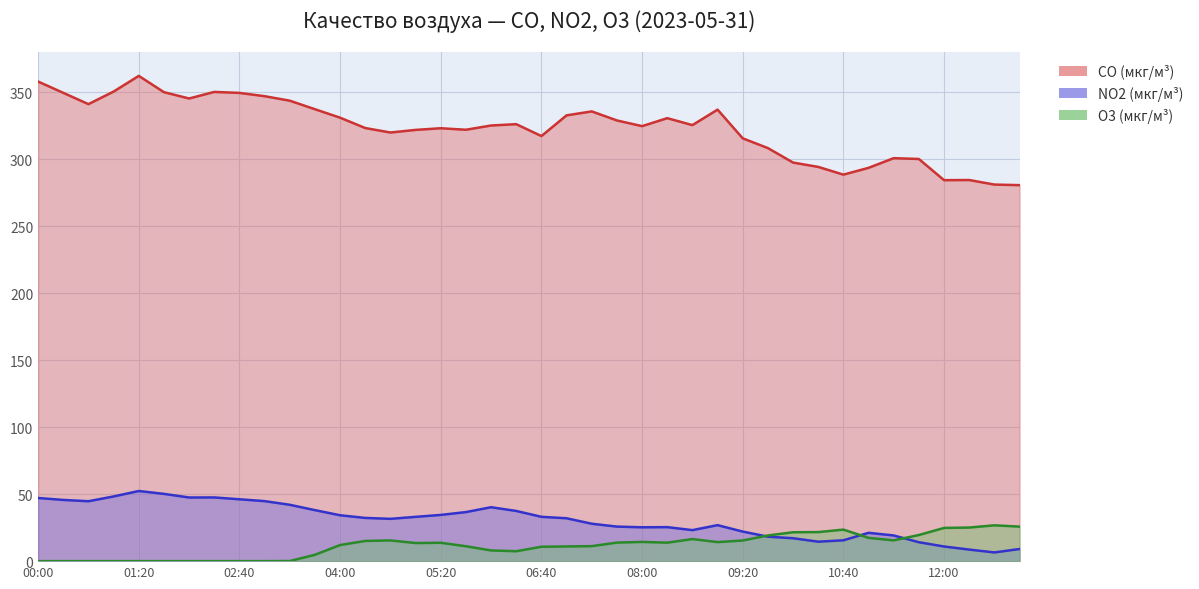

What is the spread (max minus min) of values at 09:00?

322.8